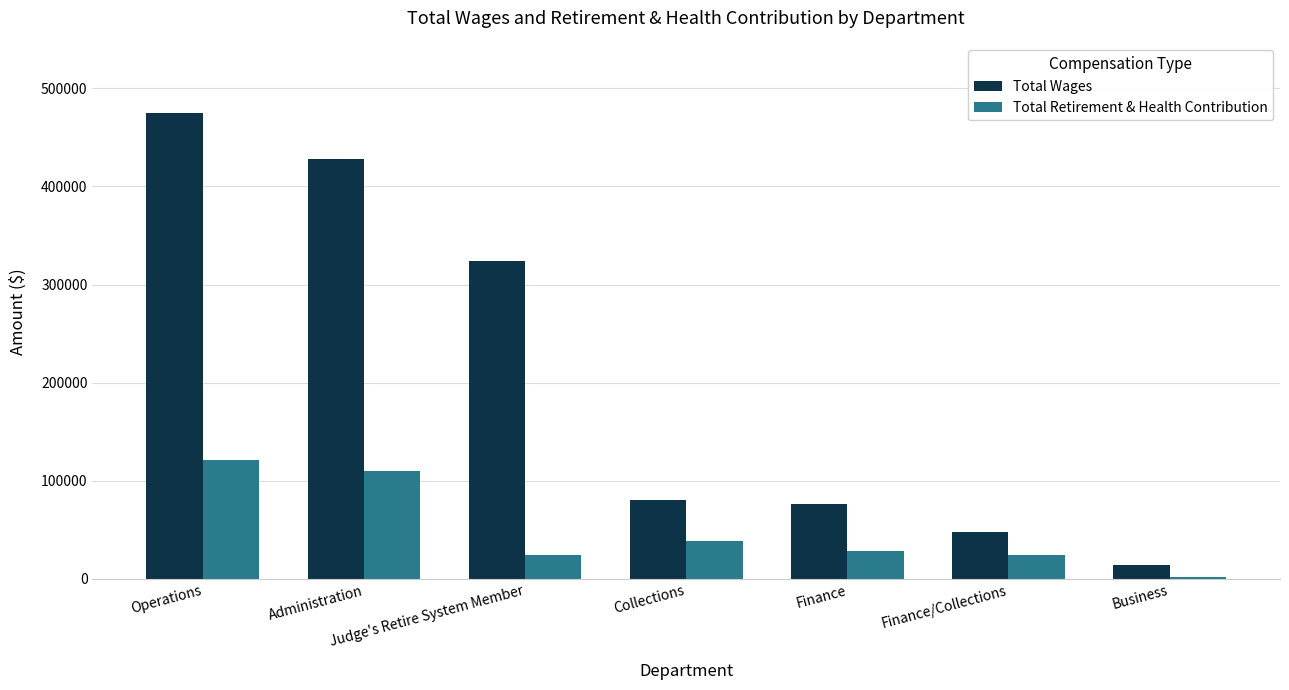

What is the difference between the highest and lowest values at Finance?

47667.0